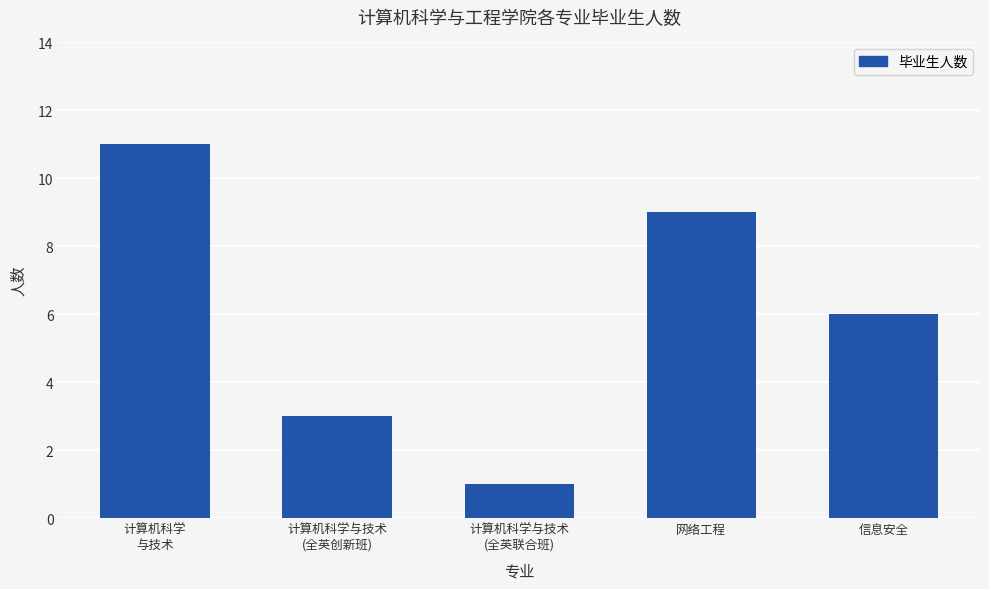

What is the difference between the second highest and minimum values?

8